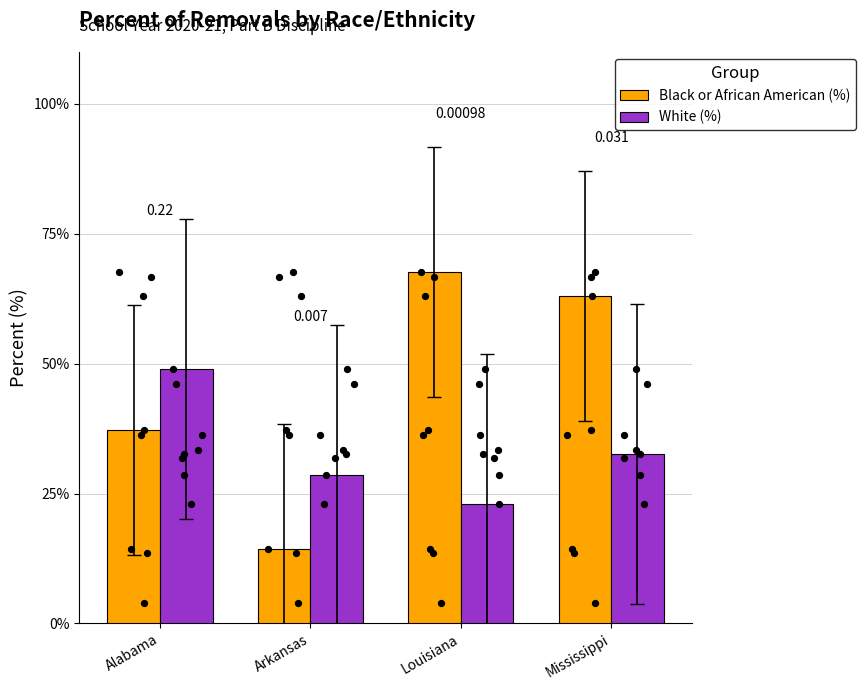

What is the total value across all series at Alabama?

86.3